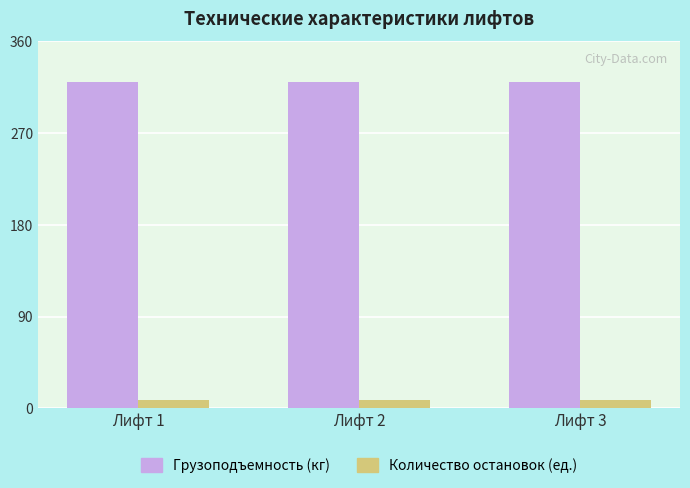

The value of Грузоподъемность (кг) at Лифт 1 is 122. True or false?

False